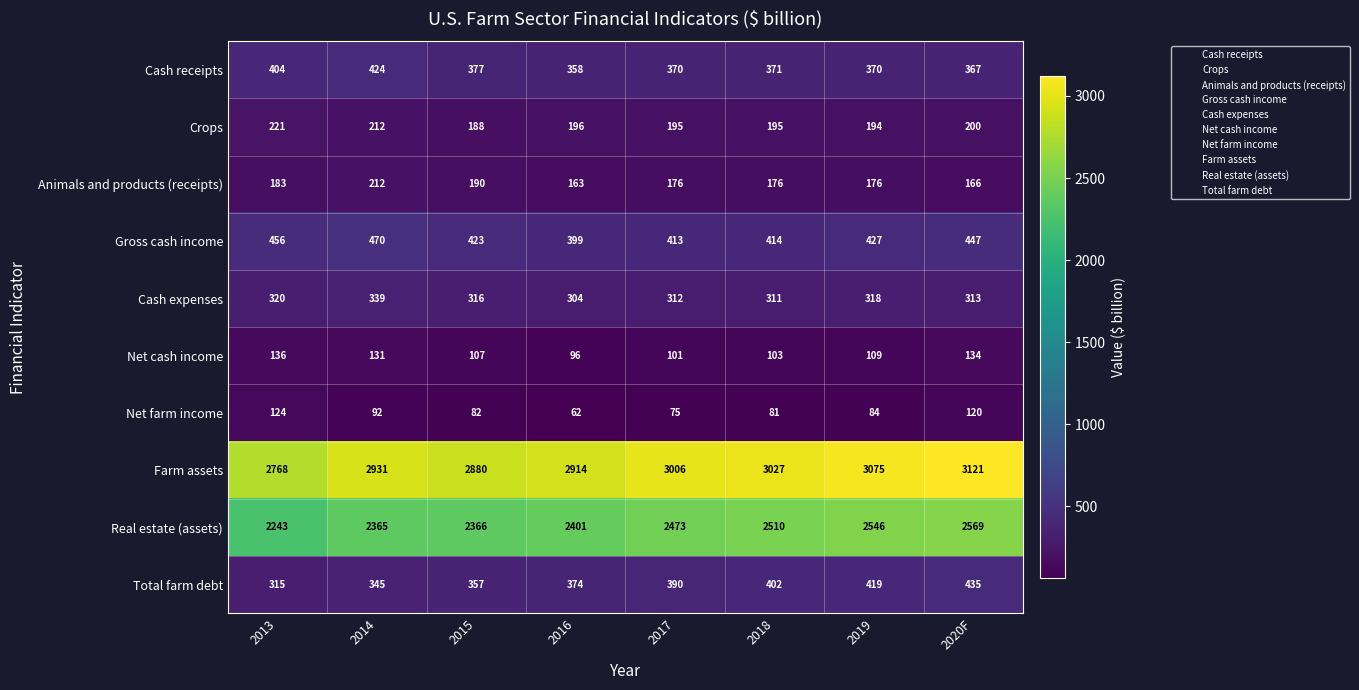

What value does the Net cash income series have at 2014, to the nearest 10?

130